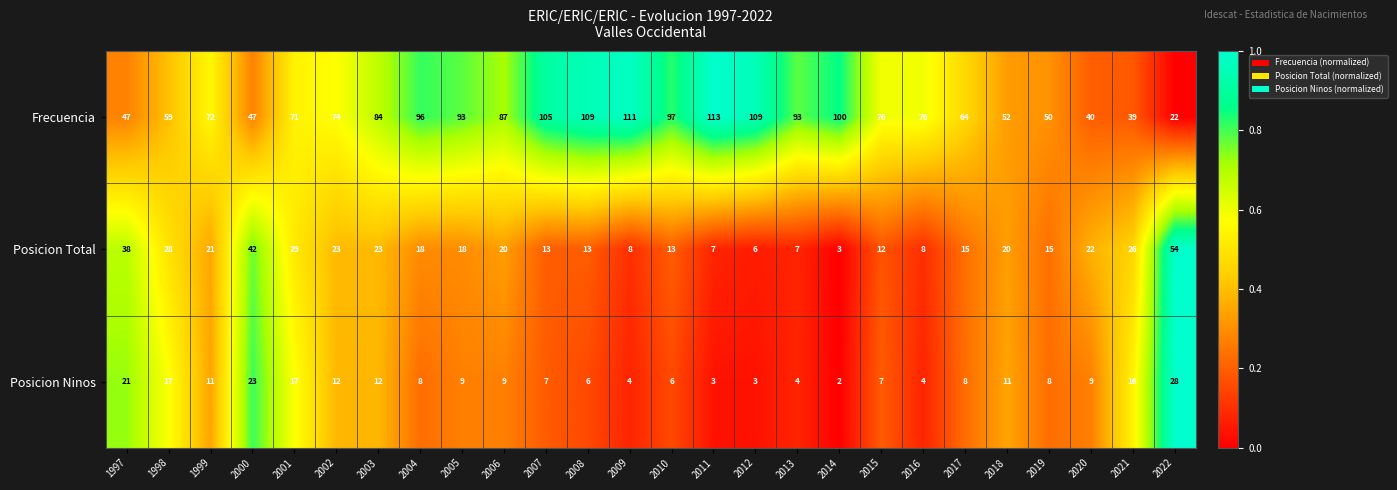

True or false: Posicion Ninos has a value of 14 at 2005.

False